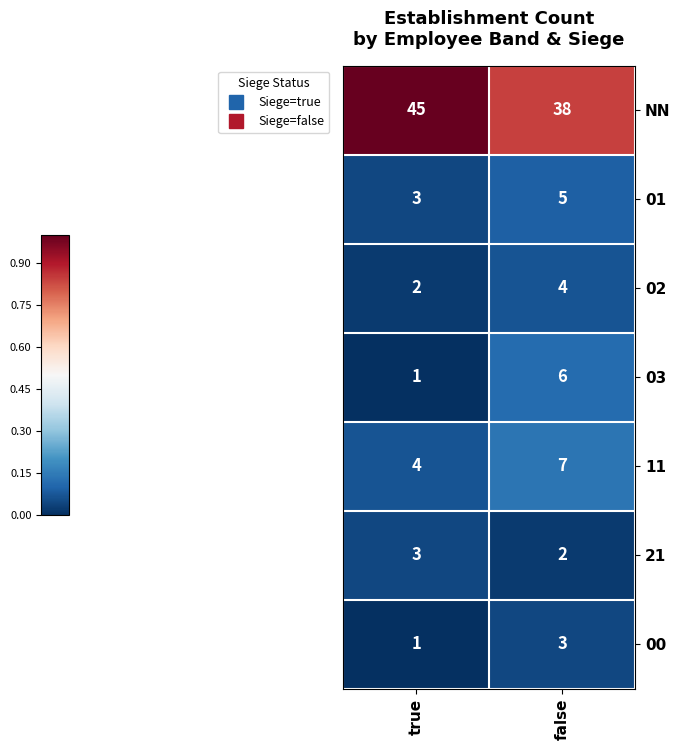

The 00 series shows 1 at true. True or false?

True